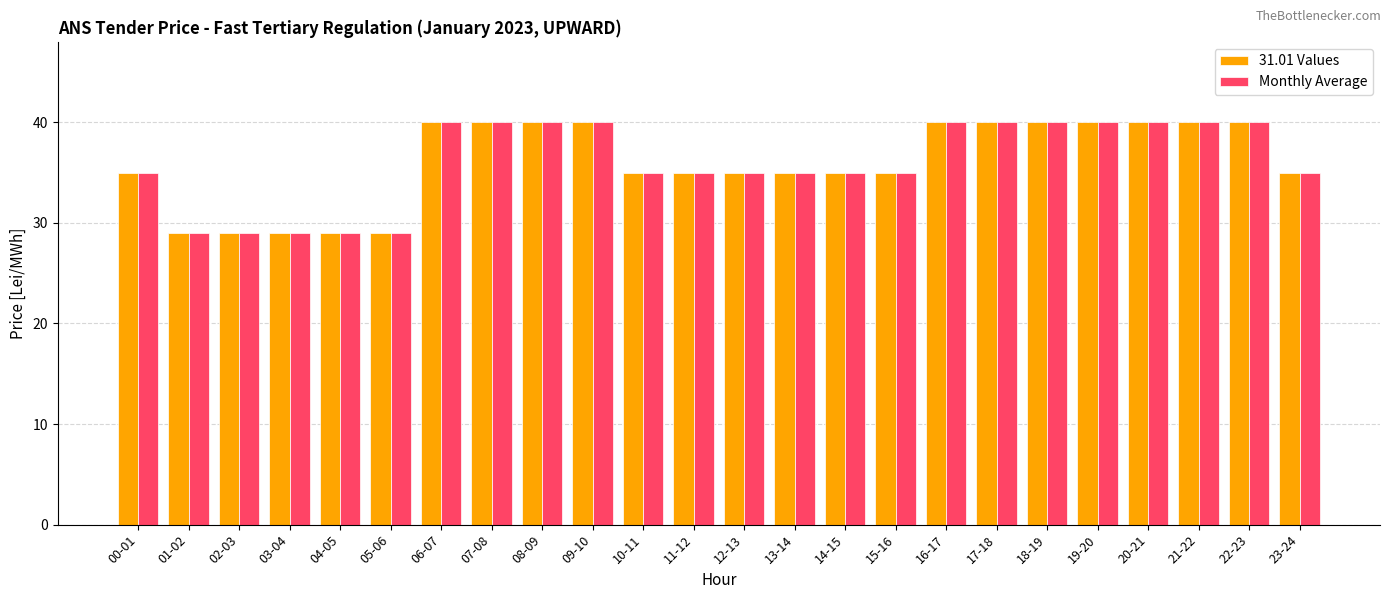

What is the greatest value displayed?

40